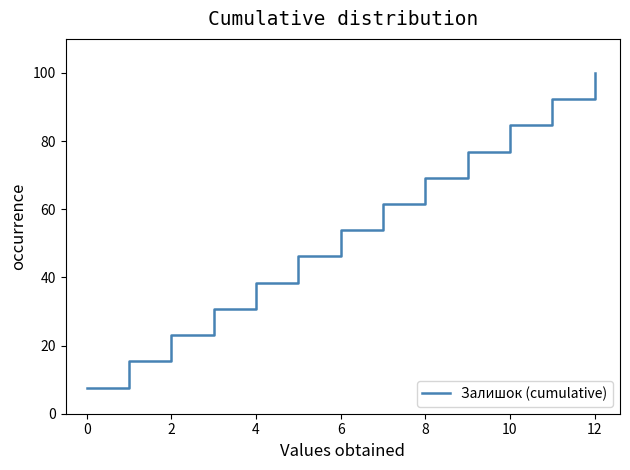

What is the minimum value shown in the chart?

7.7